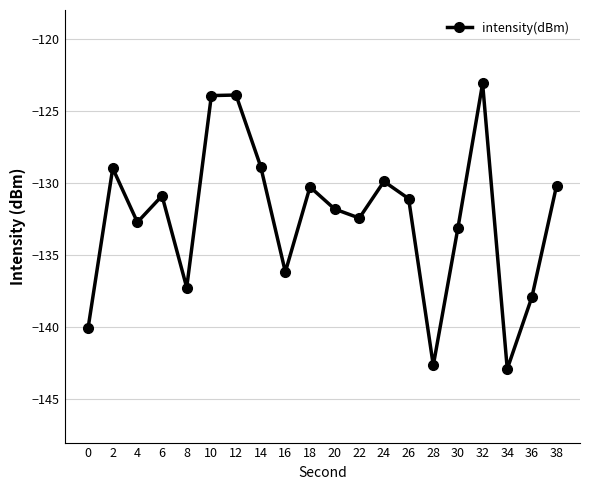

True or false: the data has more than 1 interior local peaks.

True